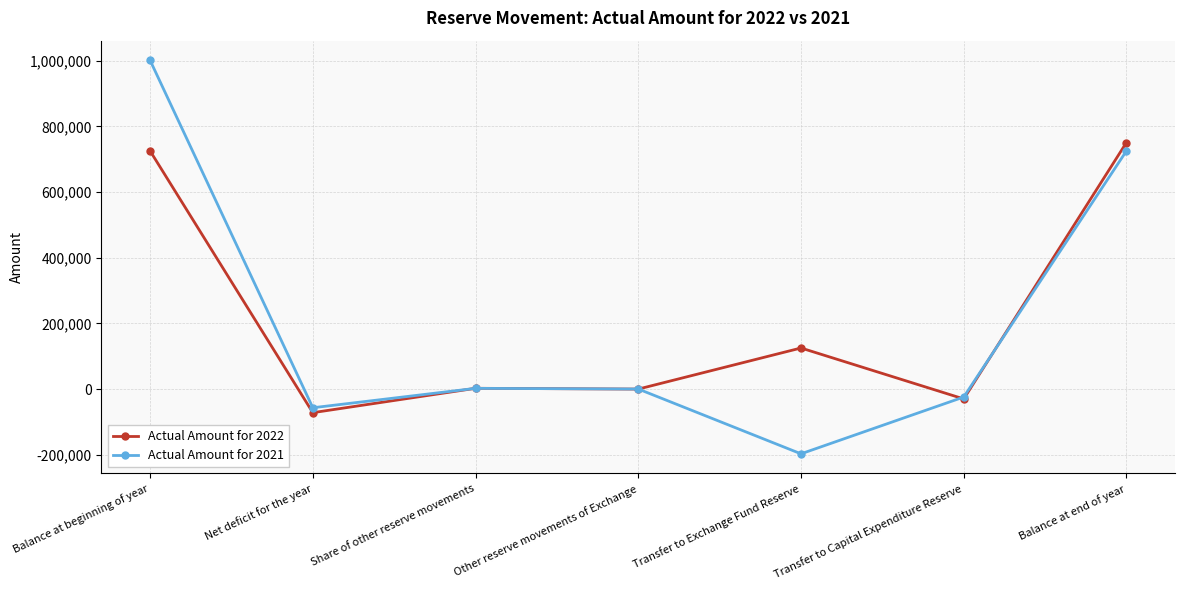

What is the value of the Actual Amount for 2022 point at the 4th from the left?

-34